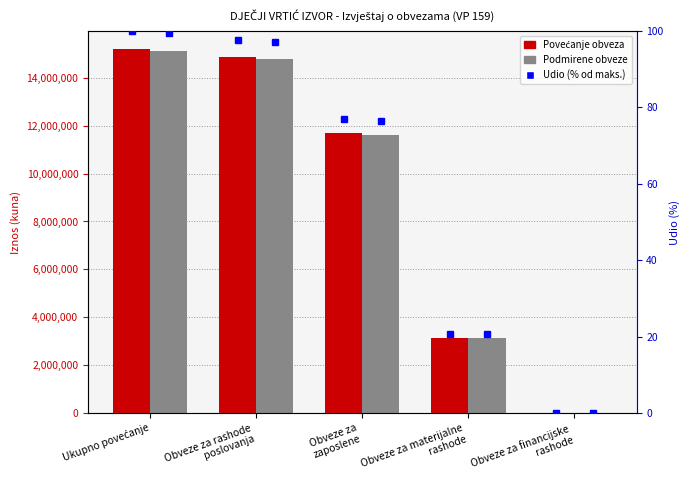

Which series has the largest total across all categories?

Povećanje obveza